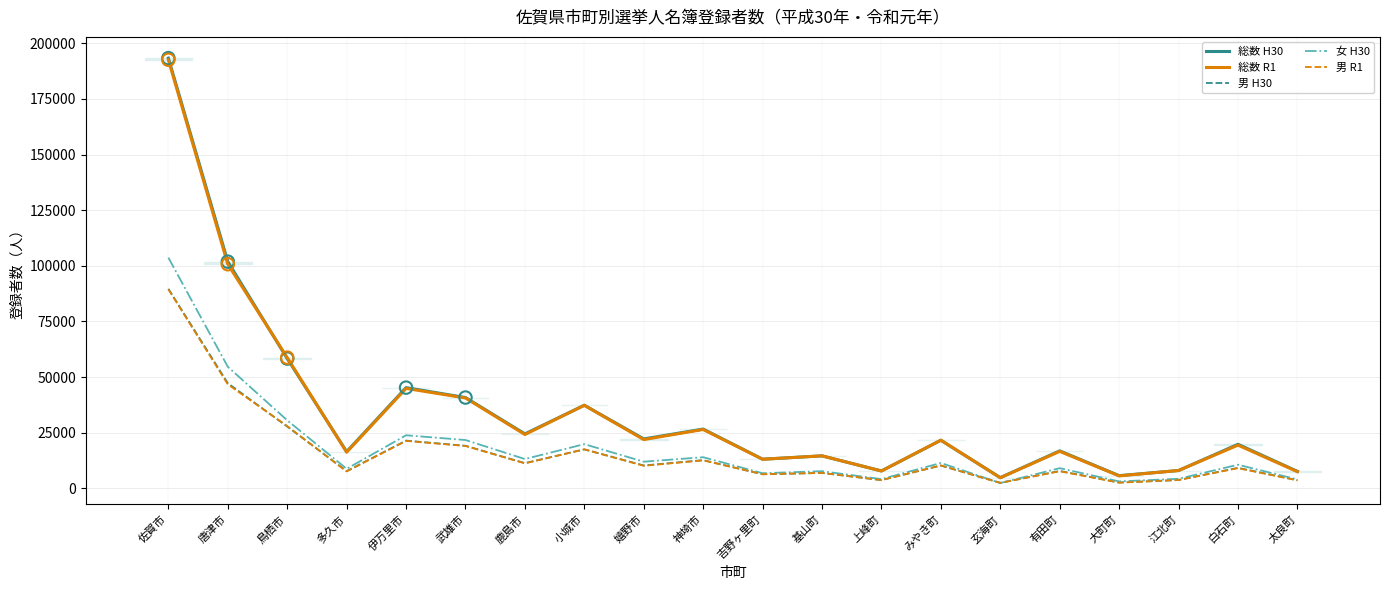

Which series contains the highest Y value?

総数 H30